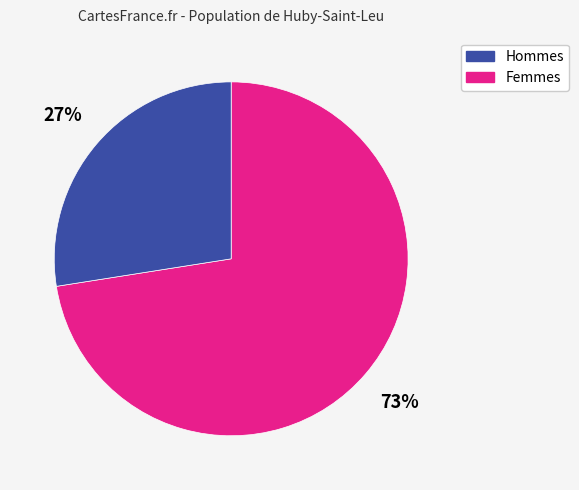

Is there any slice that represents more than half of the pie?

Yes